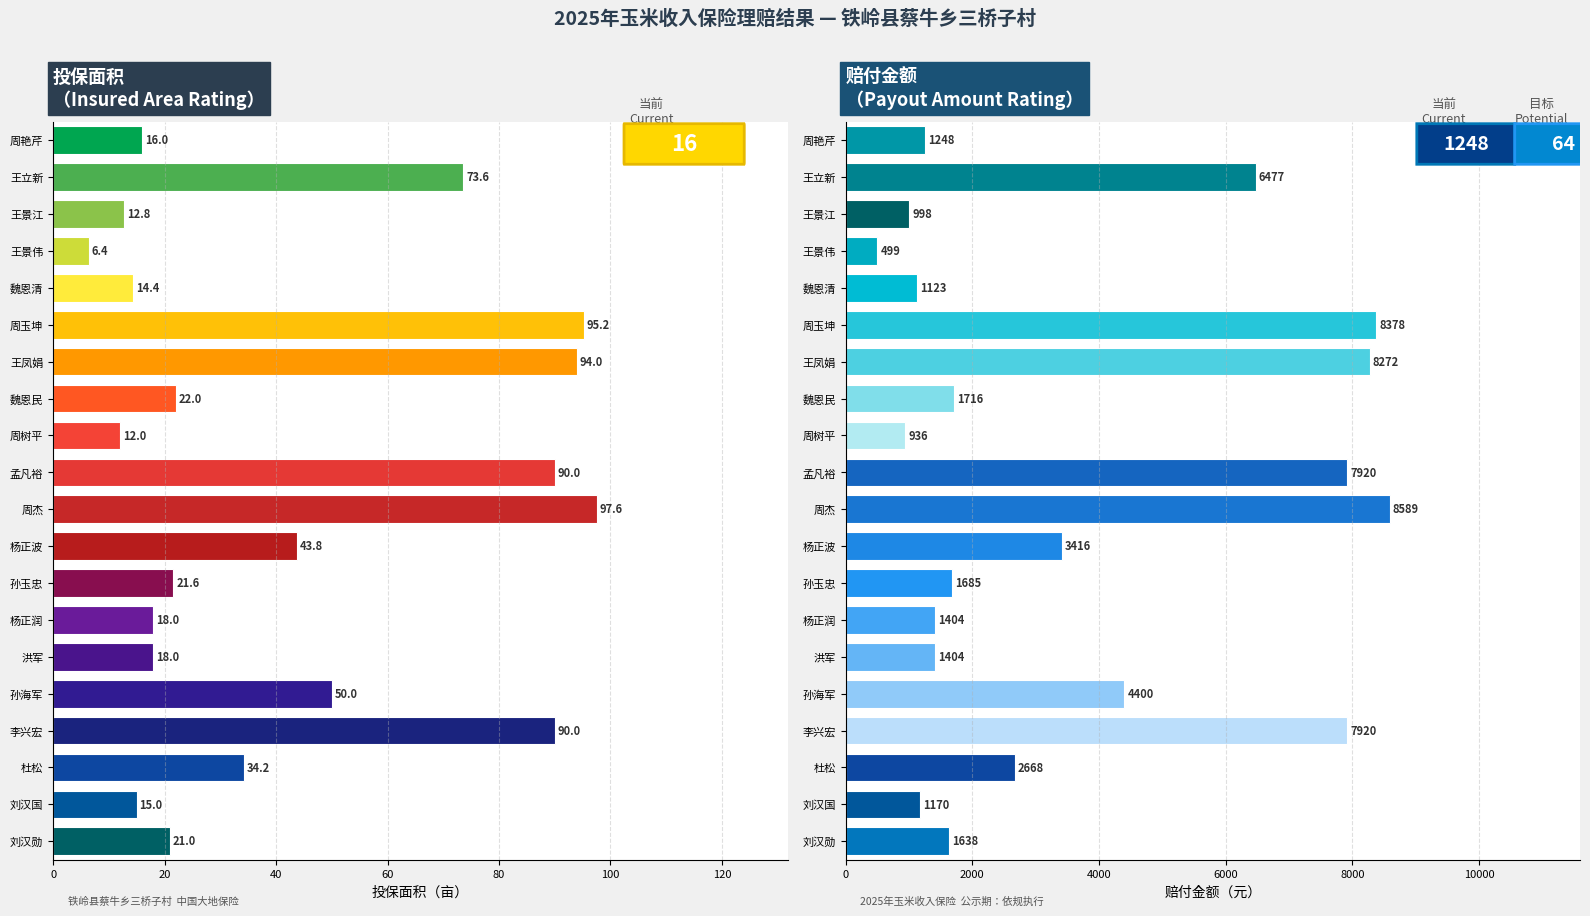

Which label corresponds to the smallest value in the chart?

王景伟